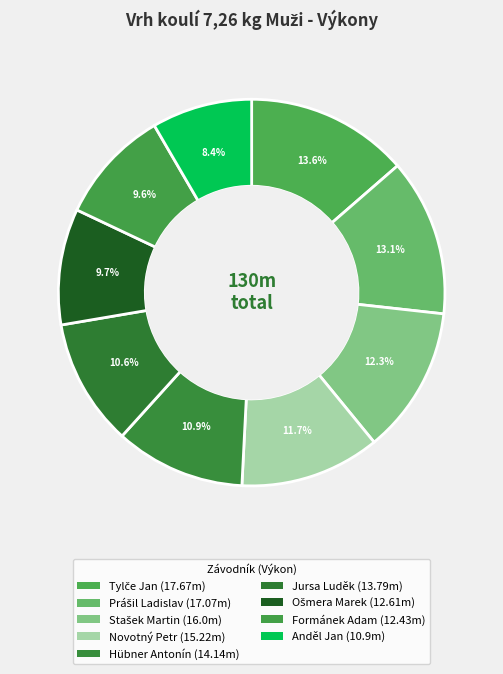

To the nearest percent, what is the difference between the Stašek Martin and Anděl Jan slice percentages?

4%